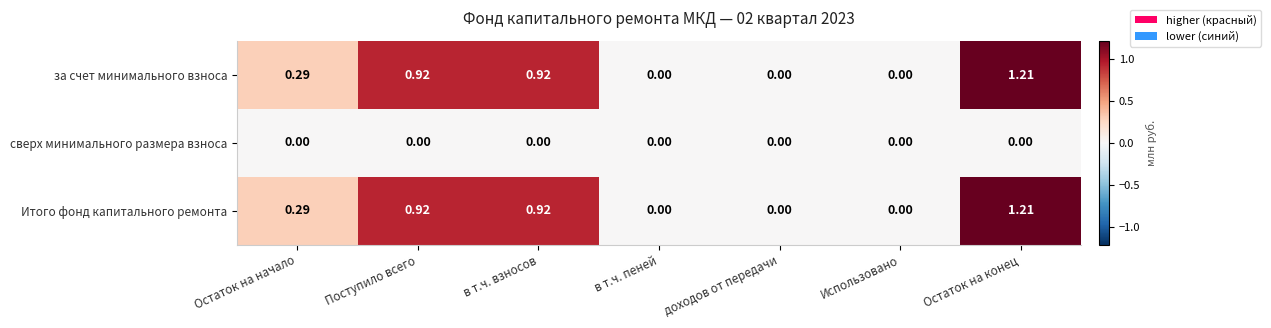

Which category has the highest value across all series?

Остаток на конец